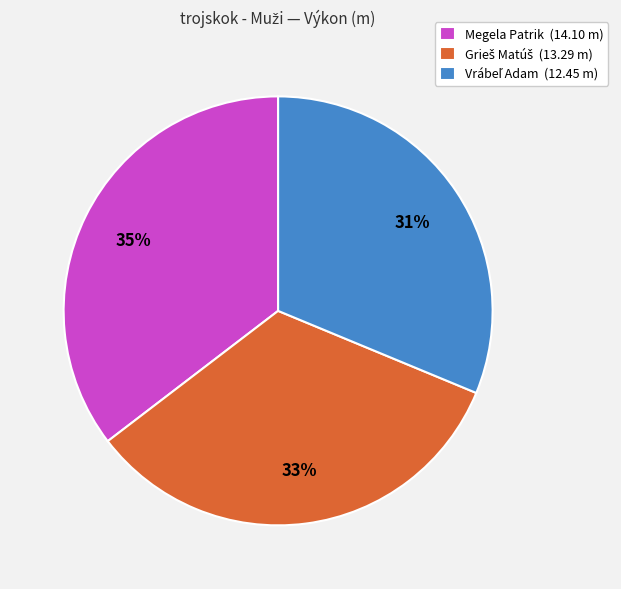

To the nearest percent, what is the average slice percentage?

33%